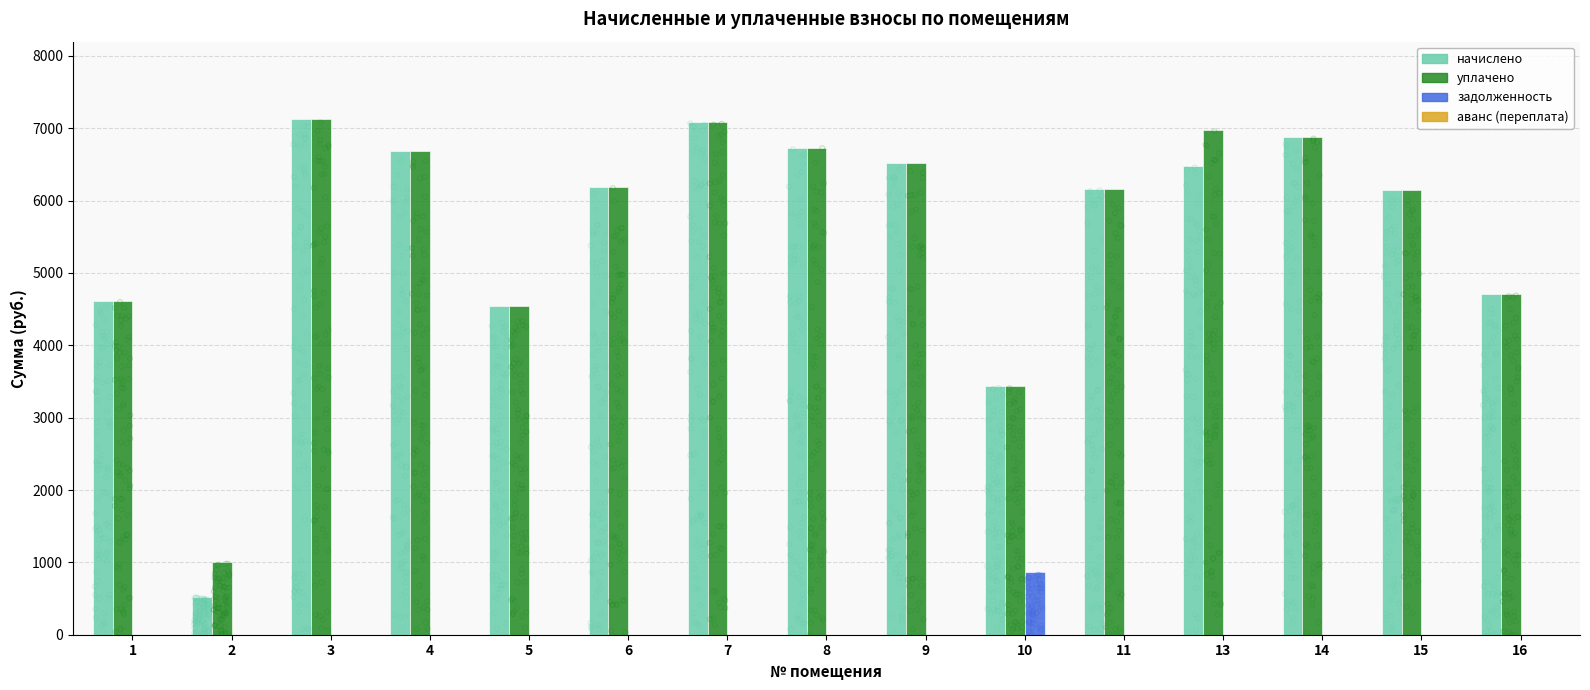

Which series contains the lowest Y value?

задолженность